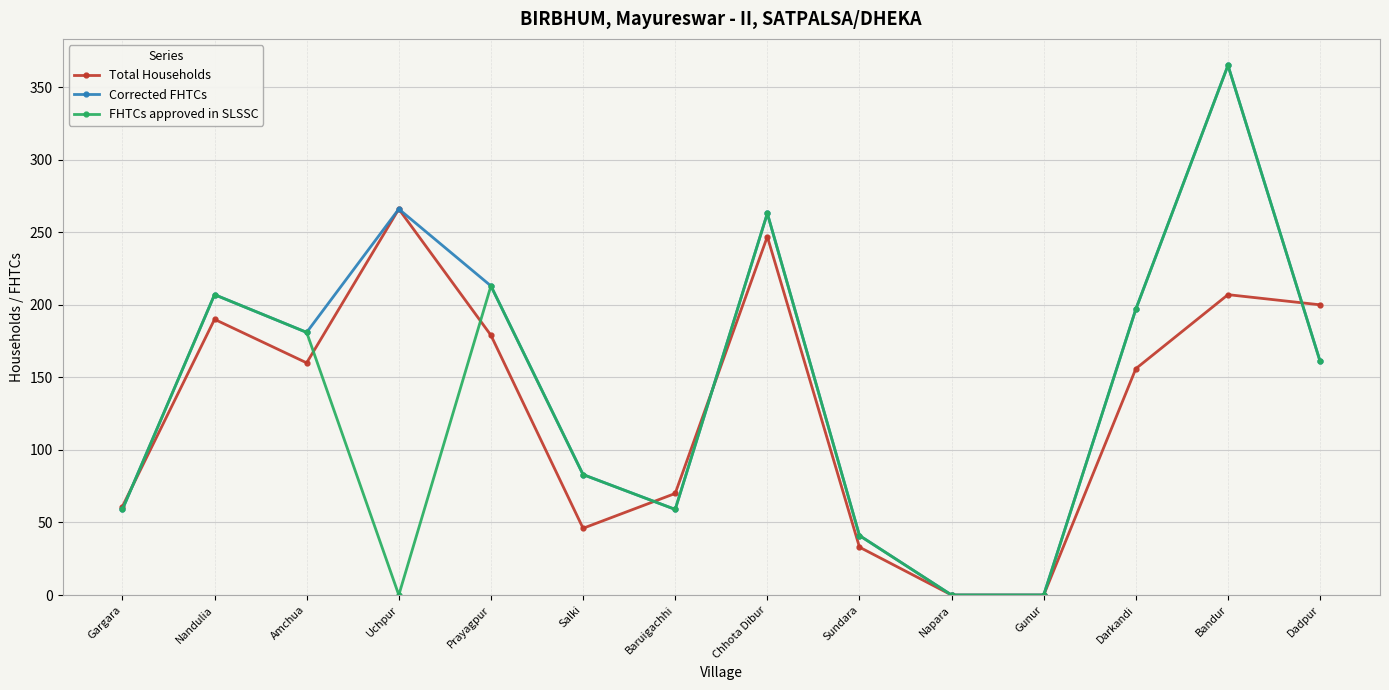

What is the difference between the highest and lowest values at Gargara?

2